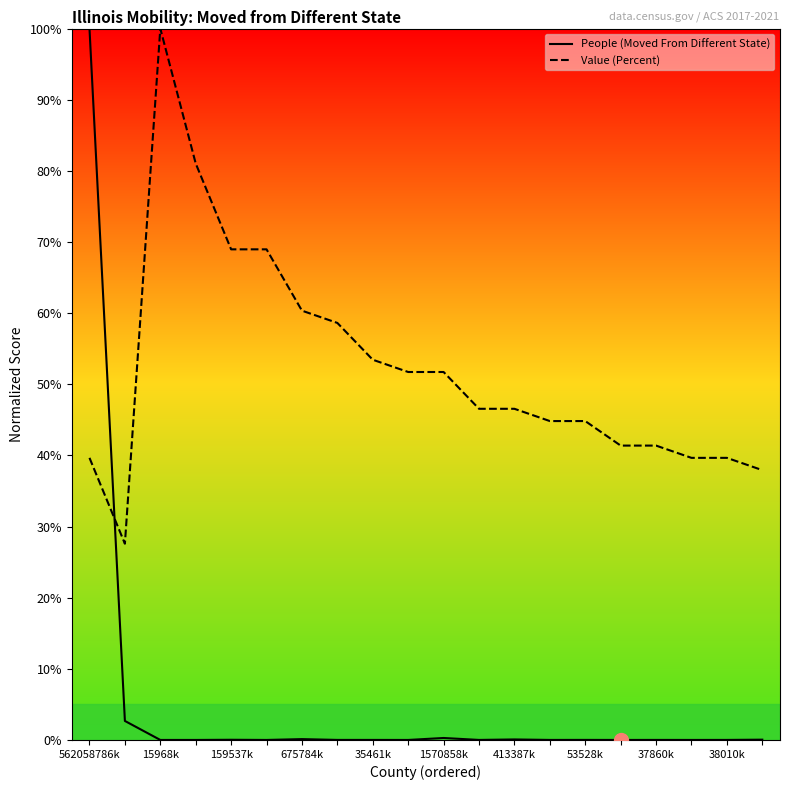

Which series has the largest total across all categories?

Value (Percent)